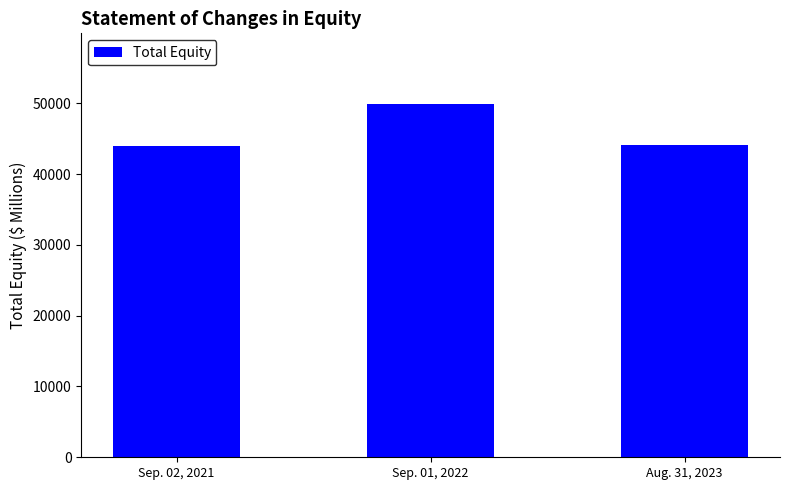

Rank the categories by value from lowest to highest.

Sep. 02, 2021, Aug. 31, 2023, Sep. 01, 2022